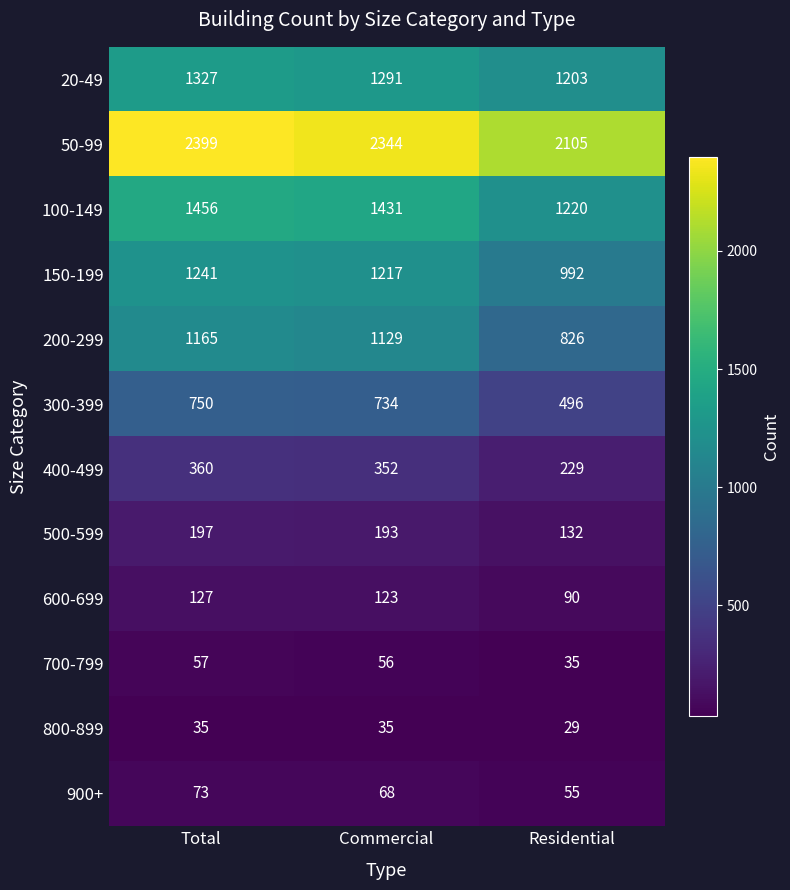

The 20-49 series shows 445 at Total. True or false?

False